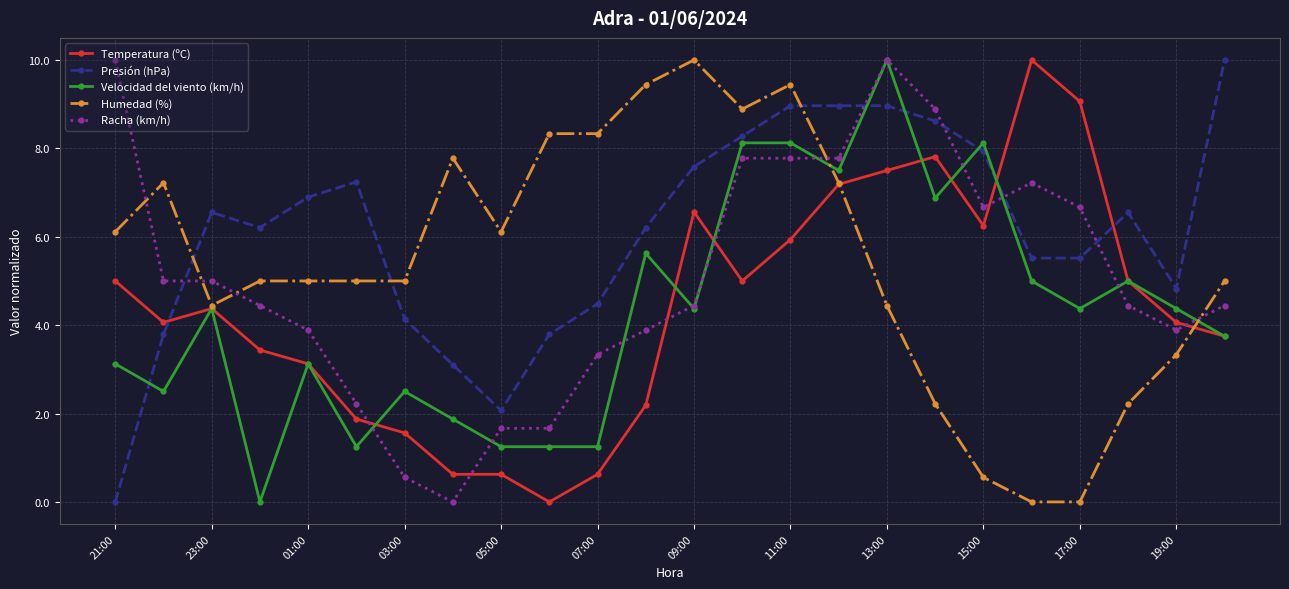

After their last crossing, which series has the higher values: Presión (hPa) or Racha (km/h)?

Presión (hPa)